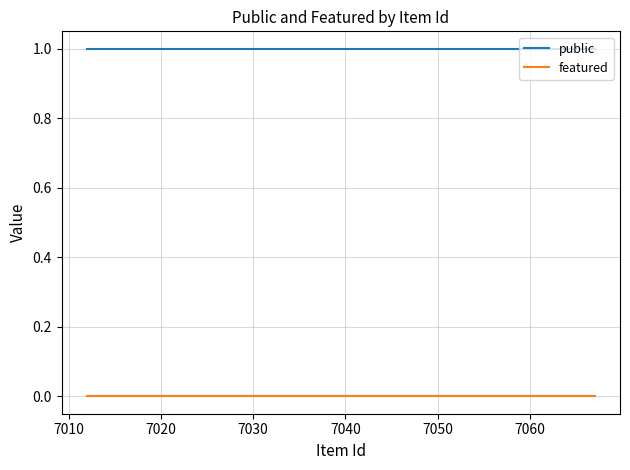

What is the maximum value shown in the chart?

1